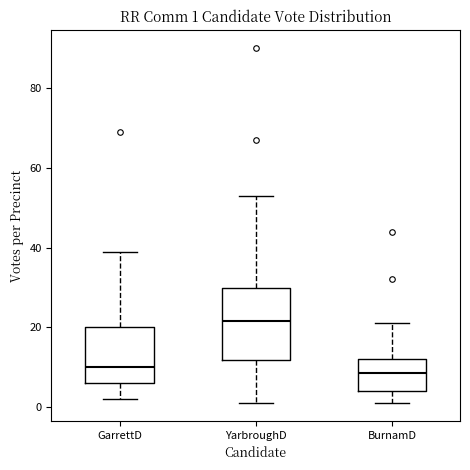

Which box is the tallest, from its lower edge to its upper edge?

YarbroughD